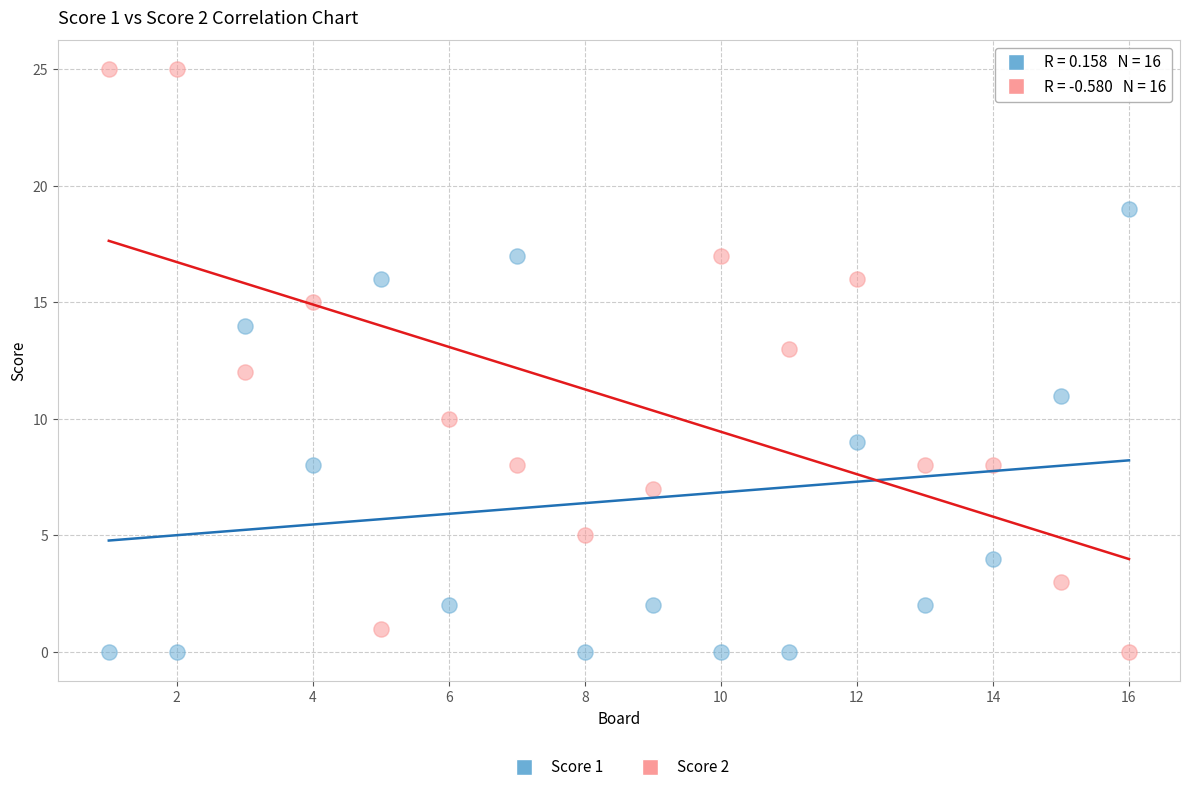

What is the X range (max minus min) for the scatter plot?

15